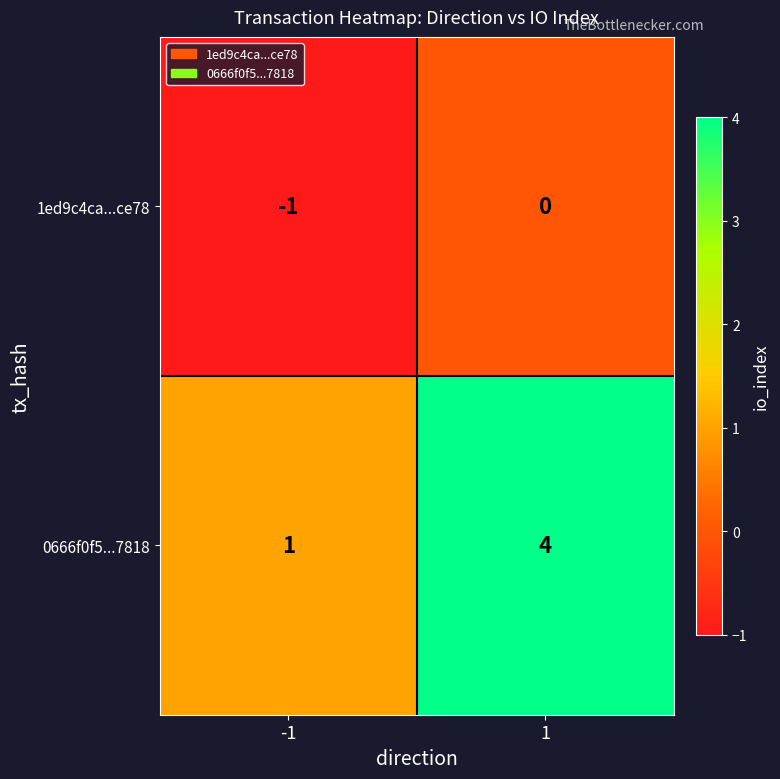

Which series has the largest total across all categories?

0666f0f5...7818